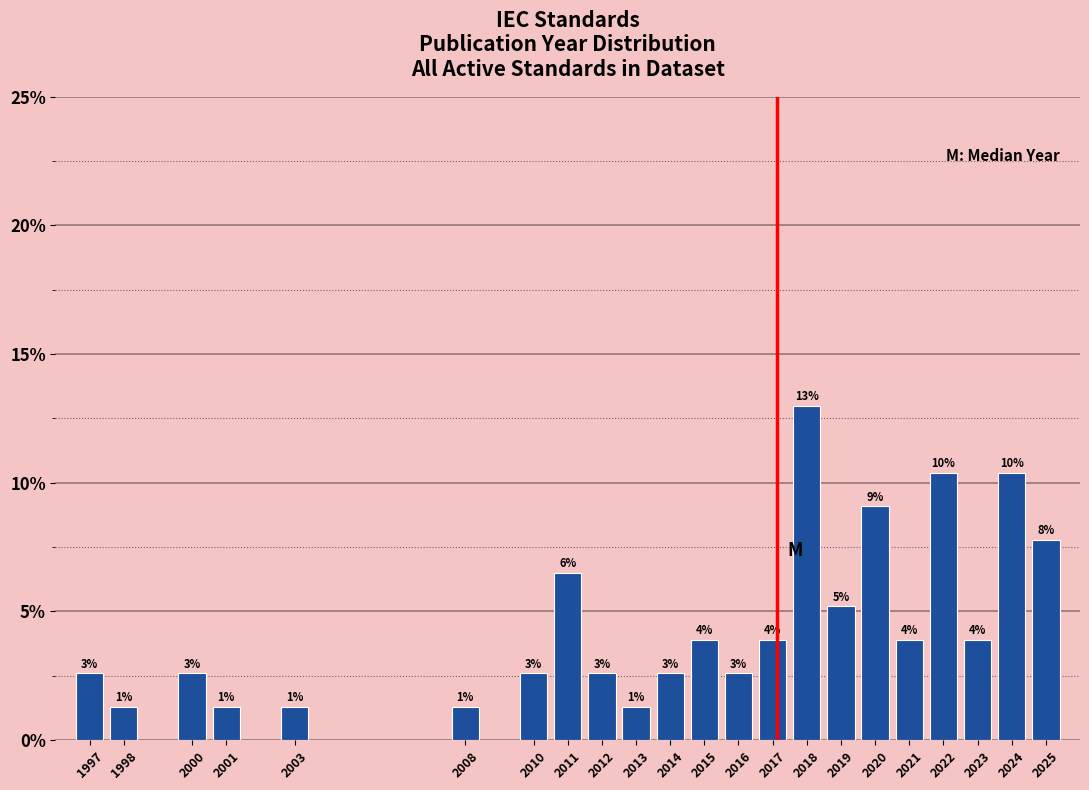

How many bars are there in total?

22